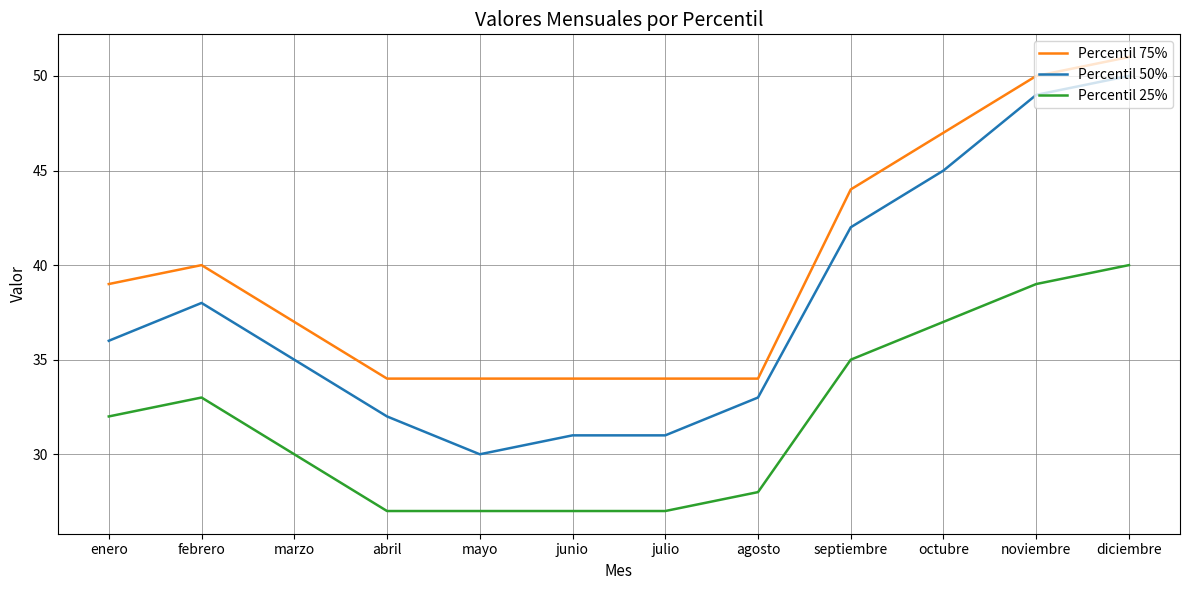

True or false: Percentil 25% has a value of 11 at febrero.

False